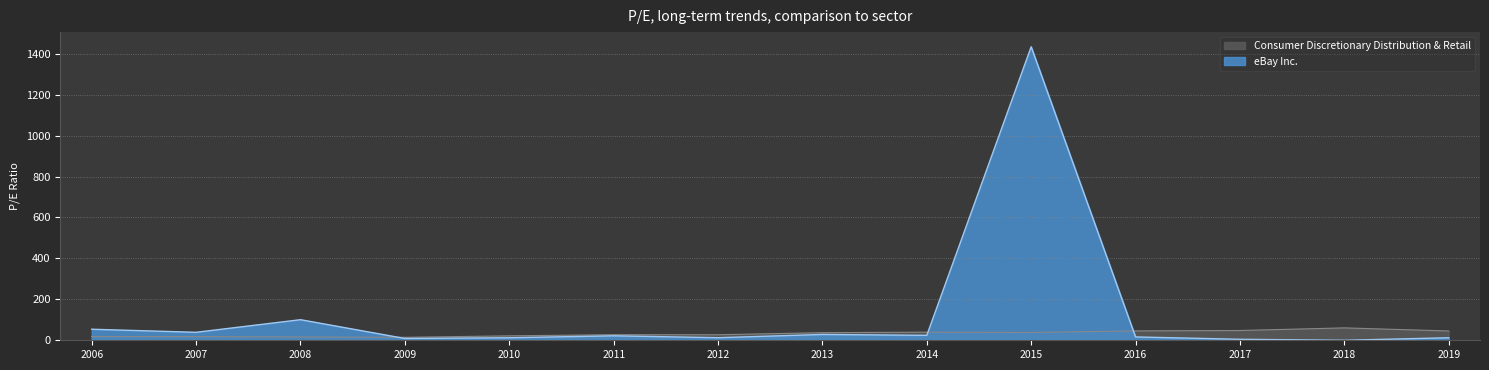

What is the greatest value displayed?

1433.6